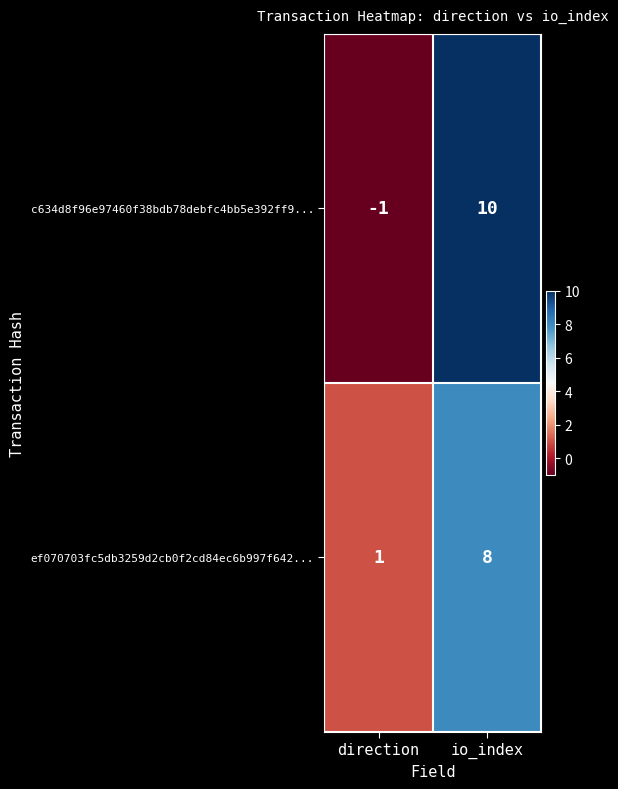

At how many categories does at least one series exceed 6?

1